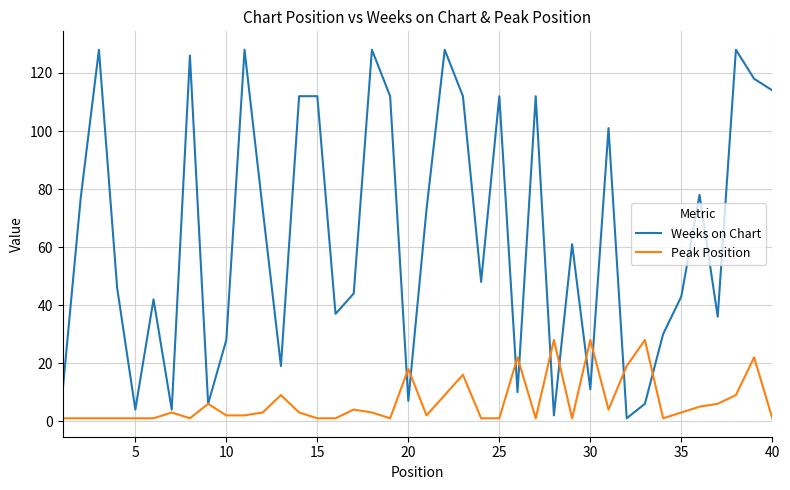

True or false: Weeks on Chart has more than 0 interior local peaks.

True